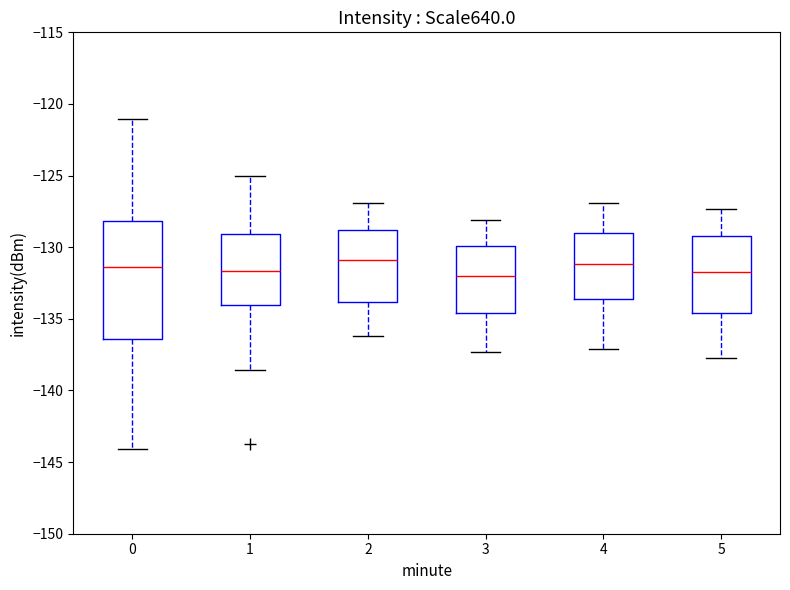

Comparing the boxes themselves (not the whiskers), which one is the tallest?

0